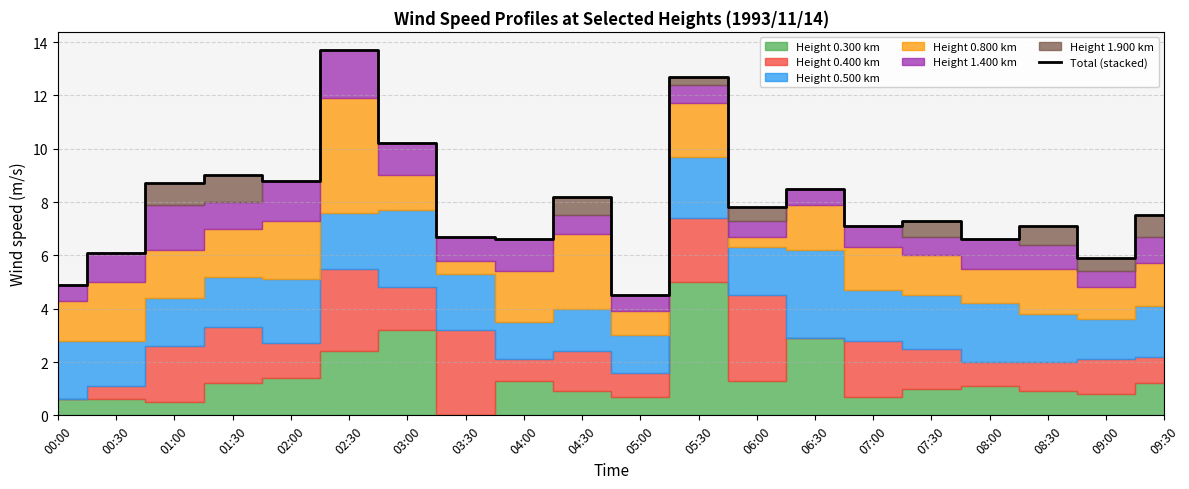

At which category does the data reach its first local valley?

02:00